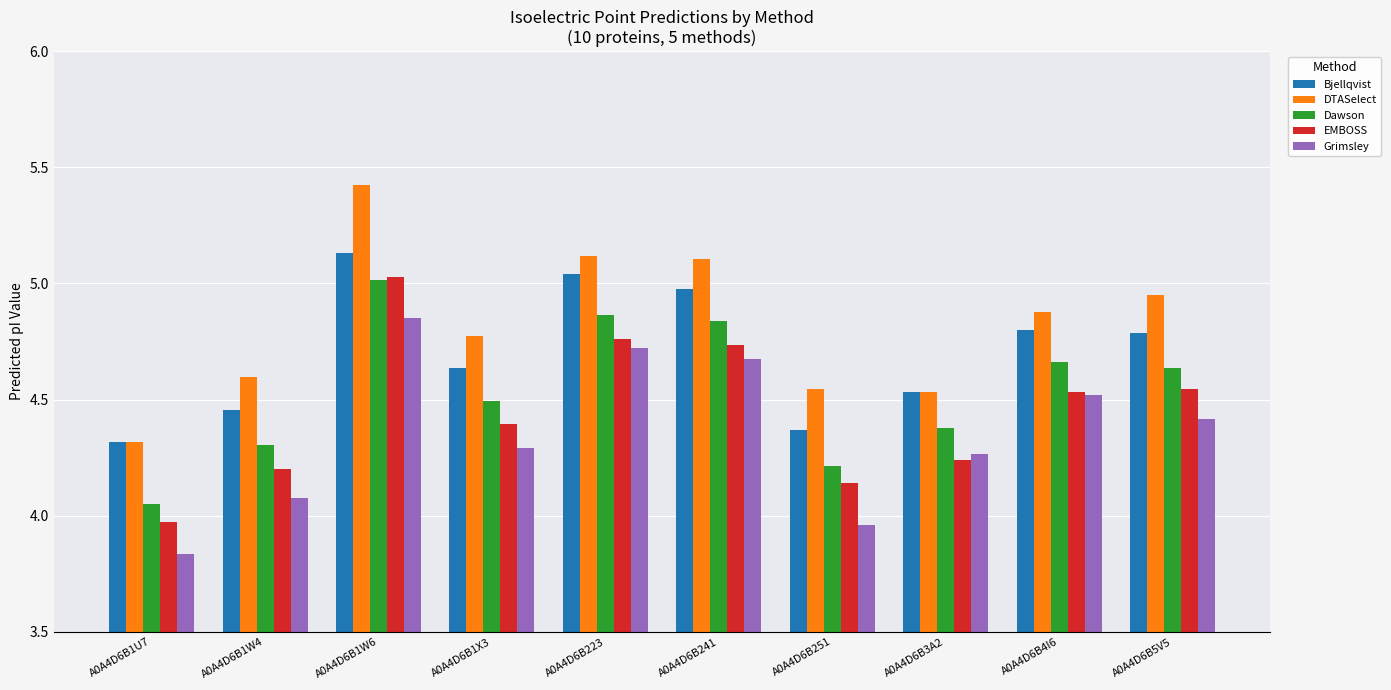

Where is Grimsley nearest to the value 4?

A0A4D6B251